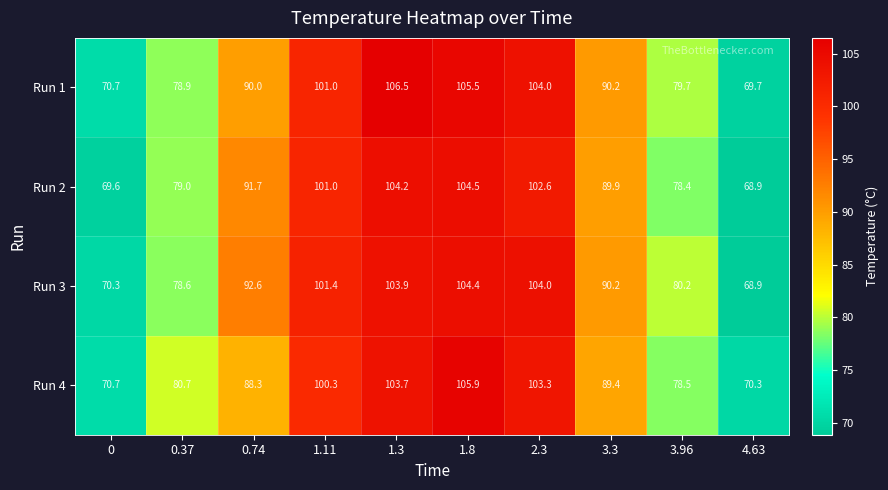

At how many categories does at least one series exceed 95?

4